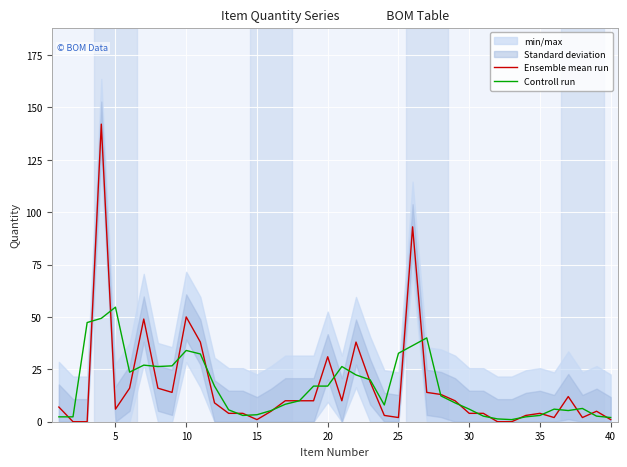

In Ensemble mean run, how many points are higher than both neighbors (excluding endpoints)?

9